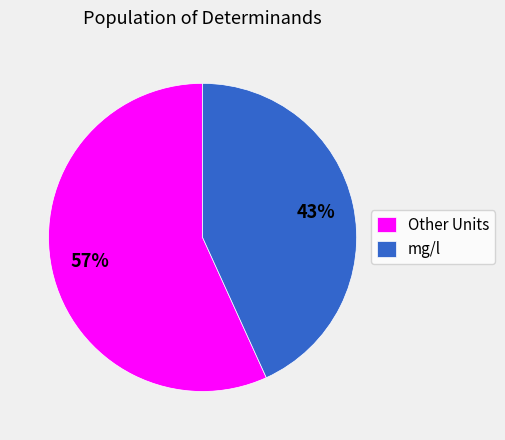

Do Other Units and mg/l together represent more than half of the pie?

Yes